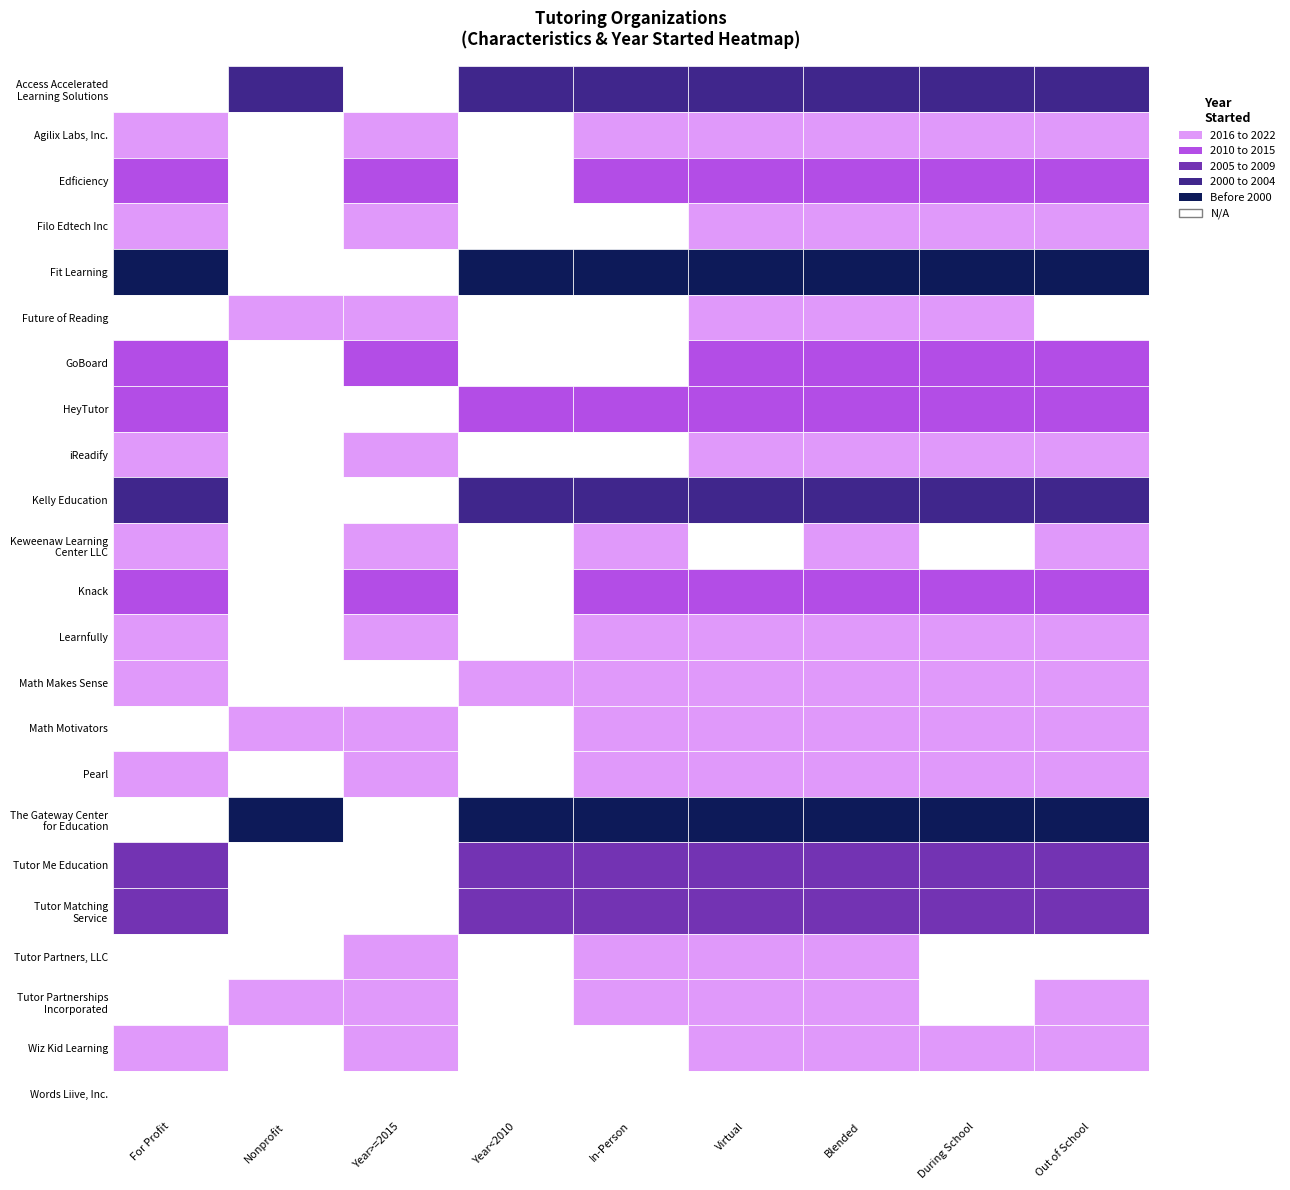

How many data points are above 2016?

10